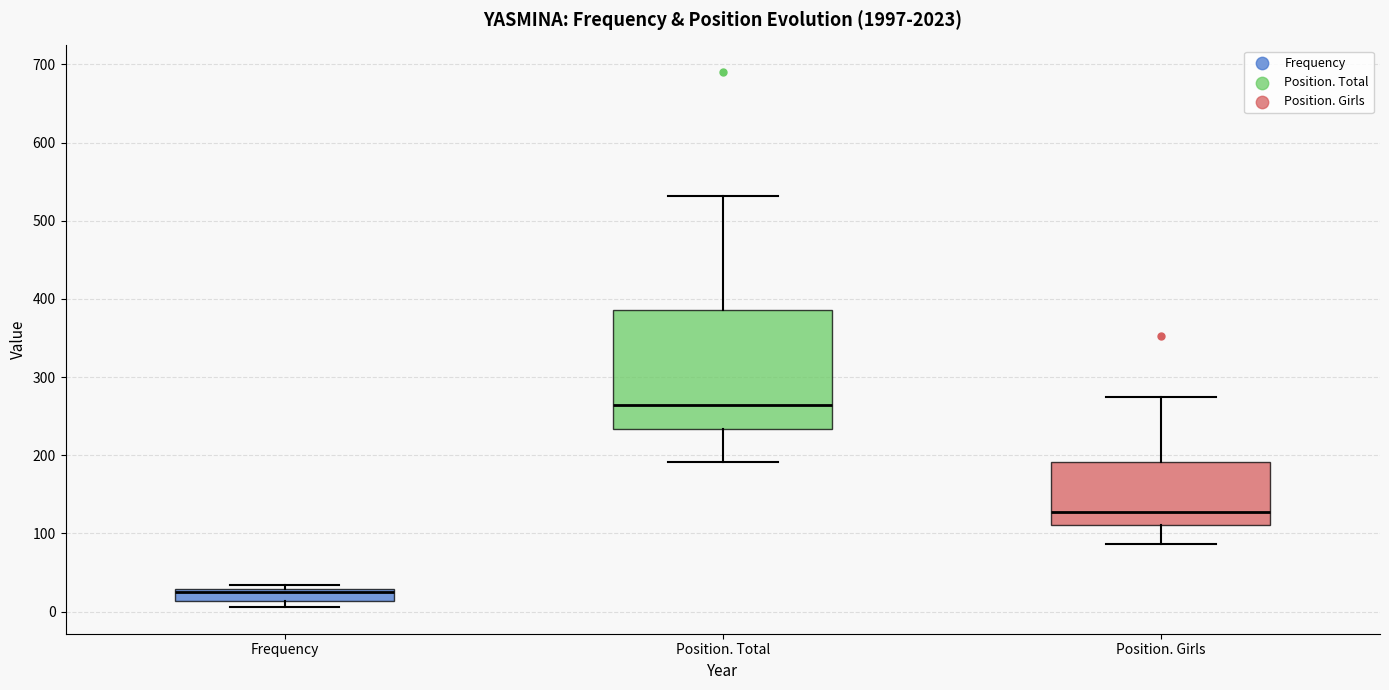

Where does the median line of the box for Position. Total sit on the y-axis? The values are not printed on the chart, so give them approximately, as read against the axis.

260